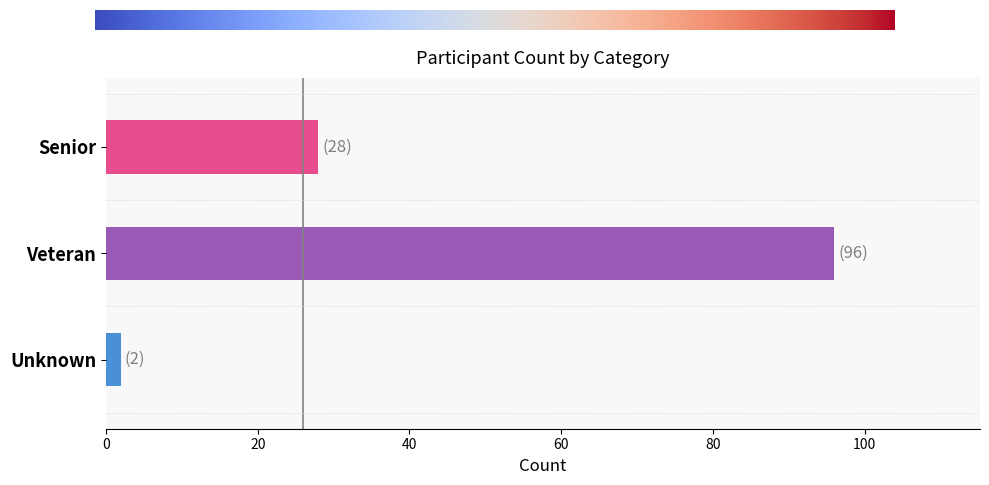

At which label is the value closest to 49?

Senior